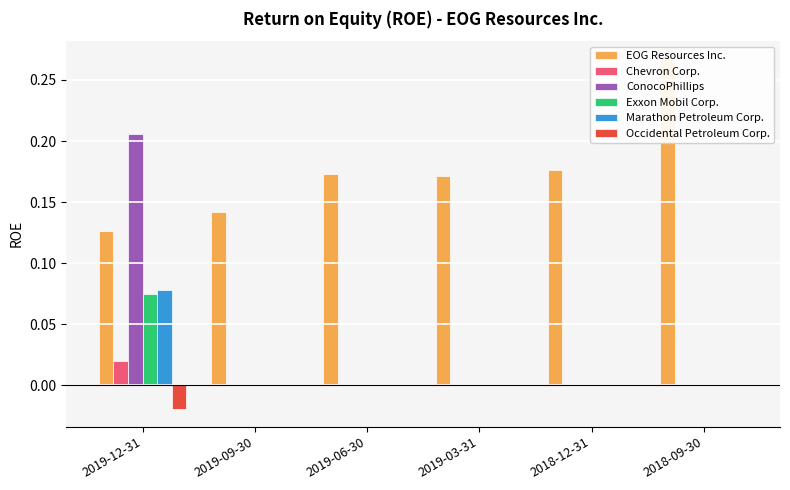

What are all the series names shown in the legend?

EOG Resources Inc., Chevron Corp., ConocoPhillips, Exxon Mobil Corp., Marathon Petroleum Corp., Occidental Petroleum Corp.